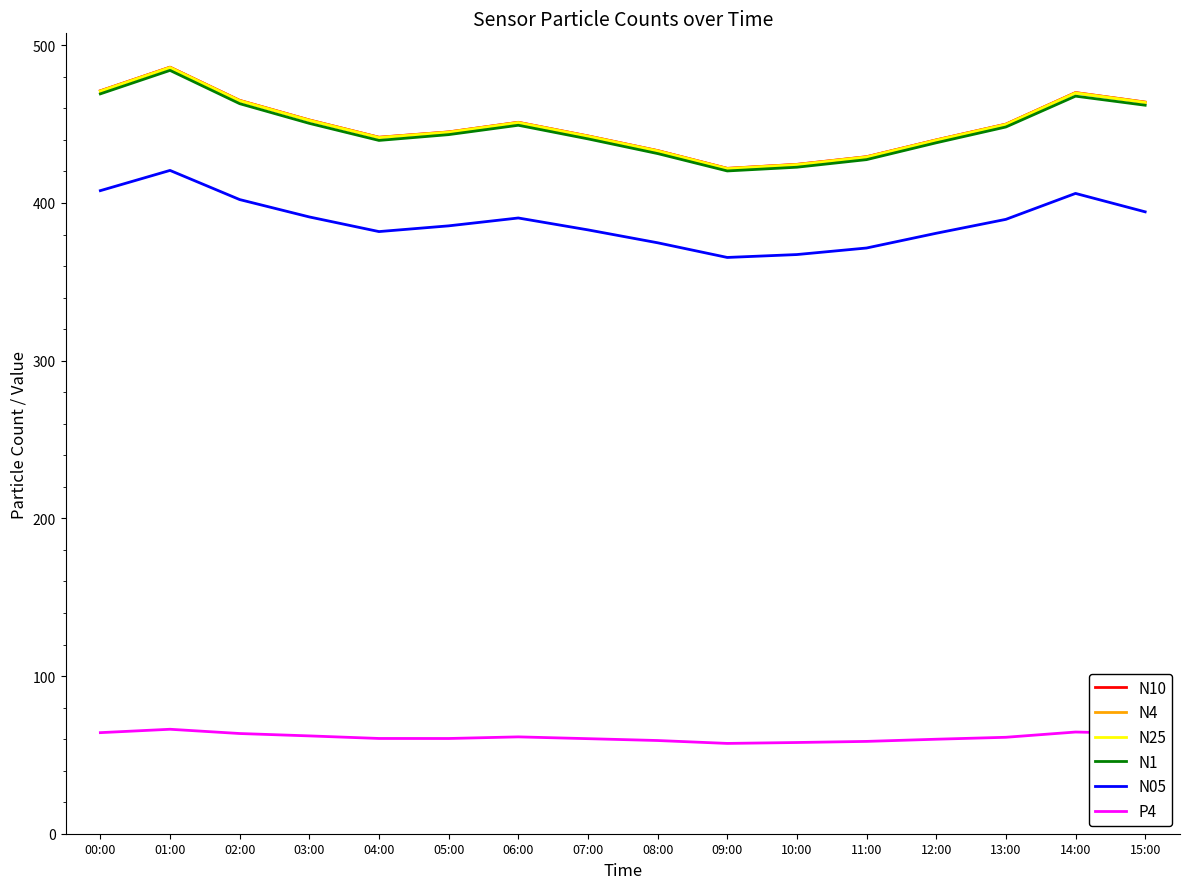

True or false: N25 and N05 cross at least once.

False